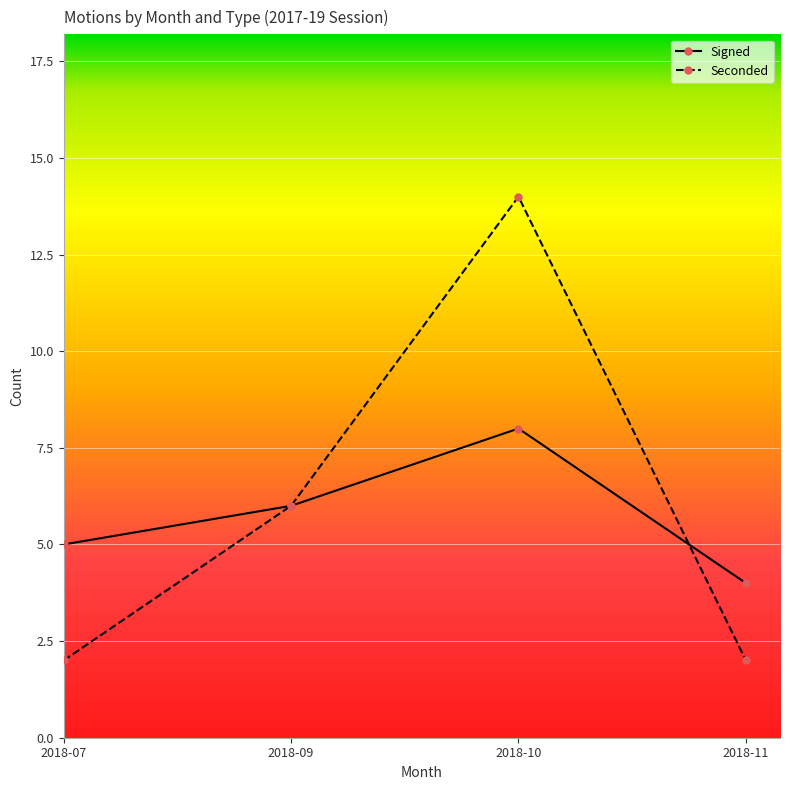

How many interior local peaks does the Signed series have?

1